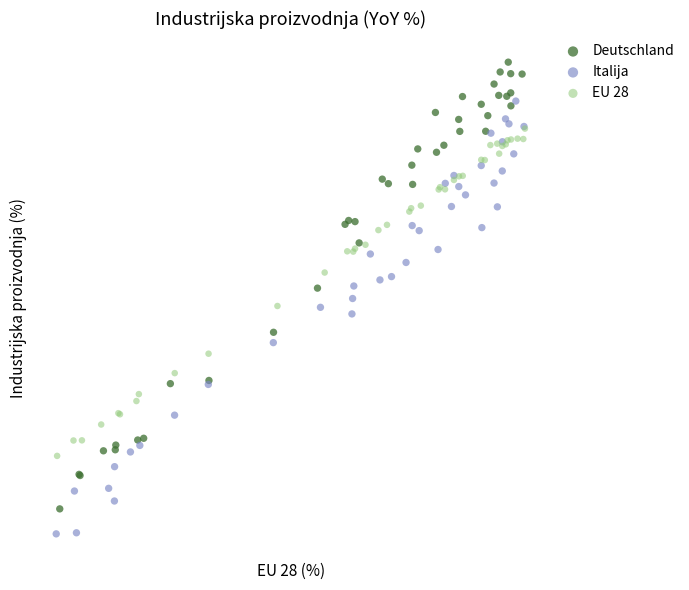

Which series has the largest Y range (max minus min)?

Deutschland